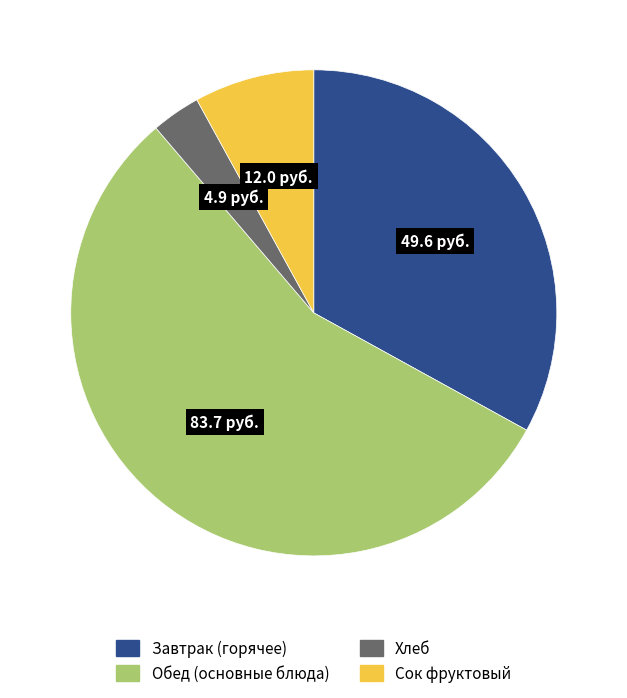

Which slice is the smallest?

Хлеб